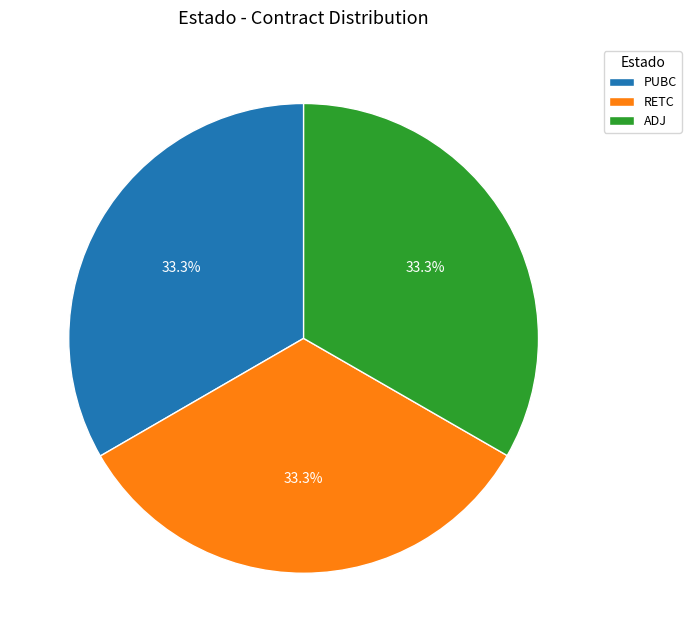

What is the ratio of the value at RETC to the value at PUBC?

1.0